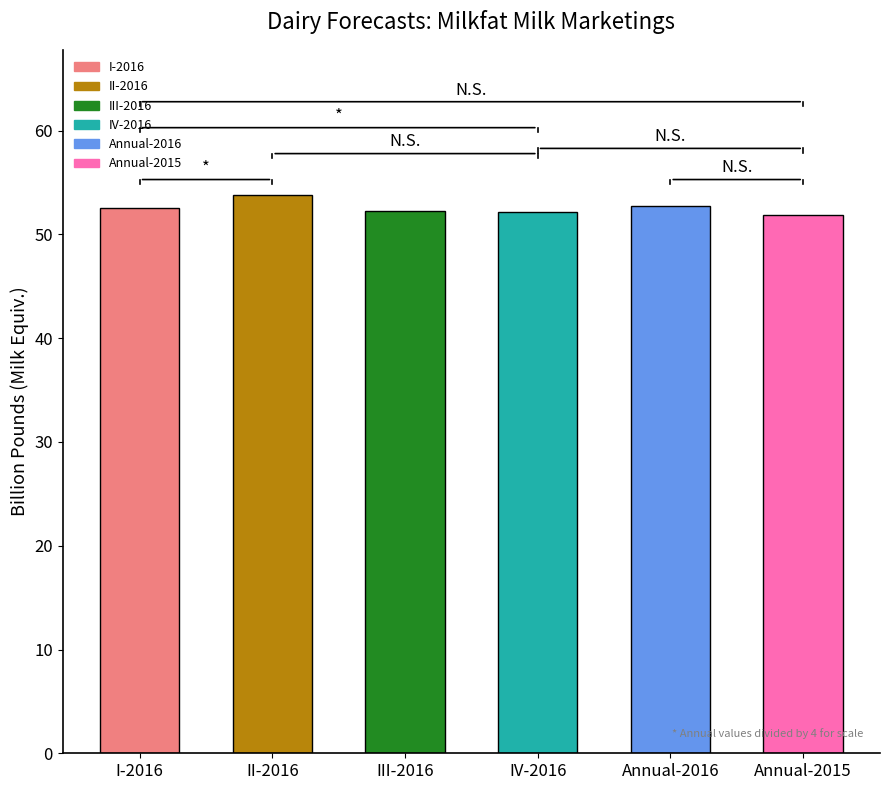

What is the sum of all values?

315.4